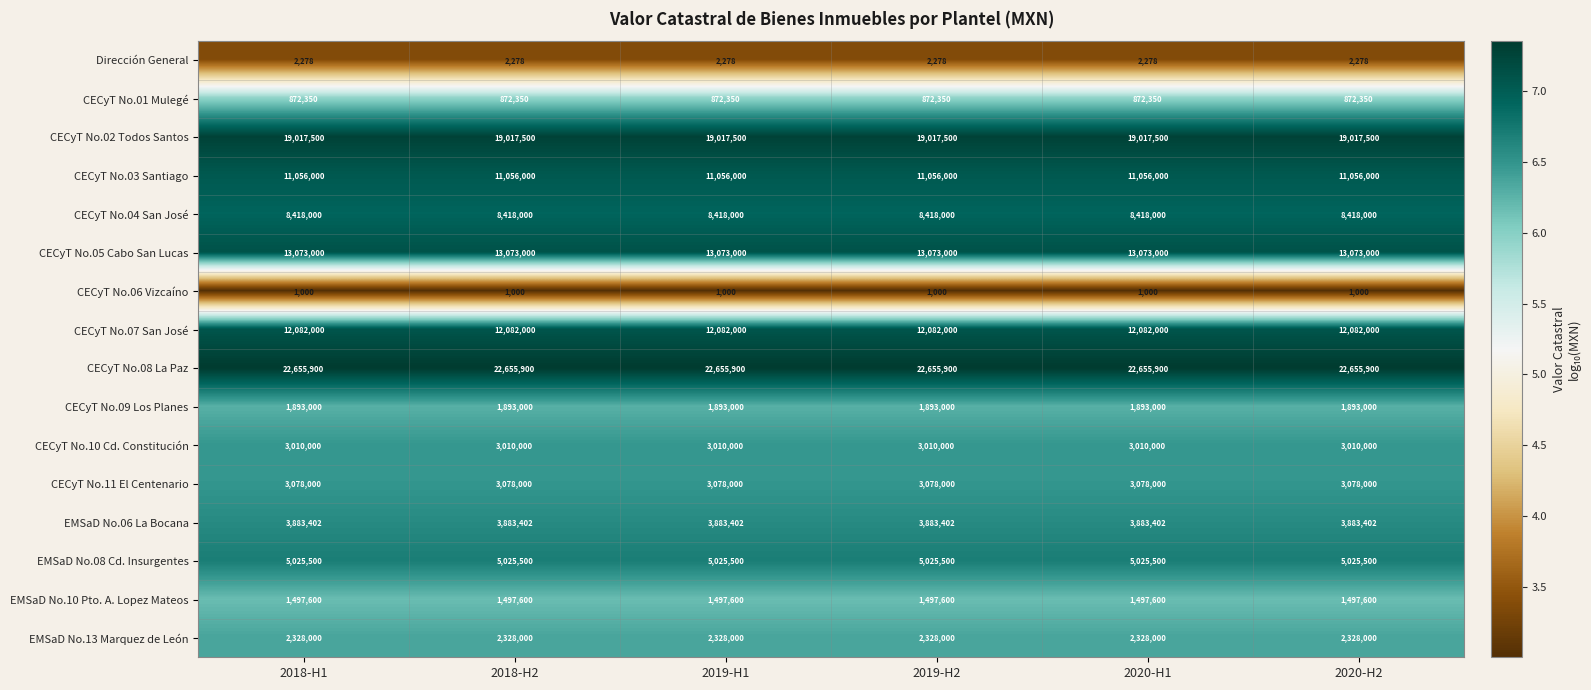

What is the smallest value displayed?

1000